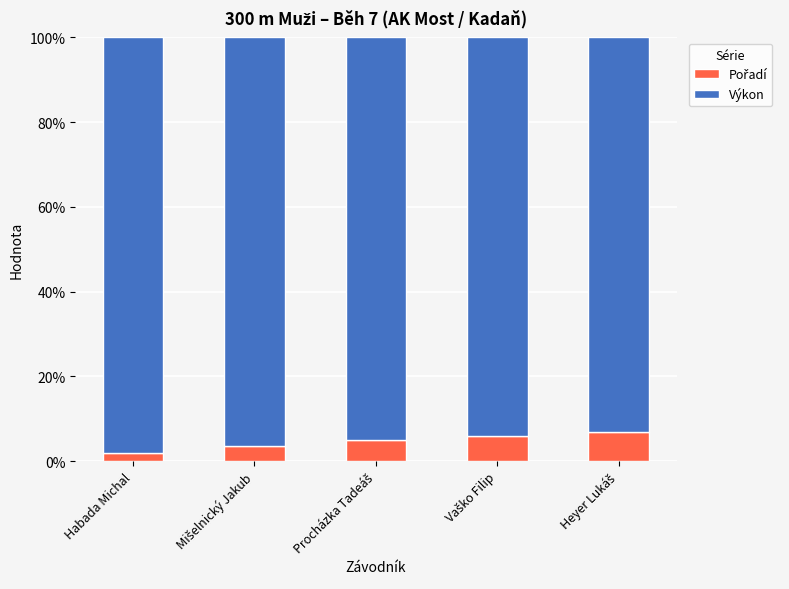

What is the sum of all Pořadí values?

23.1